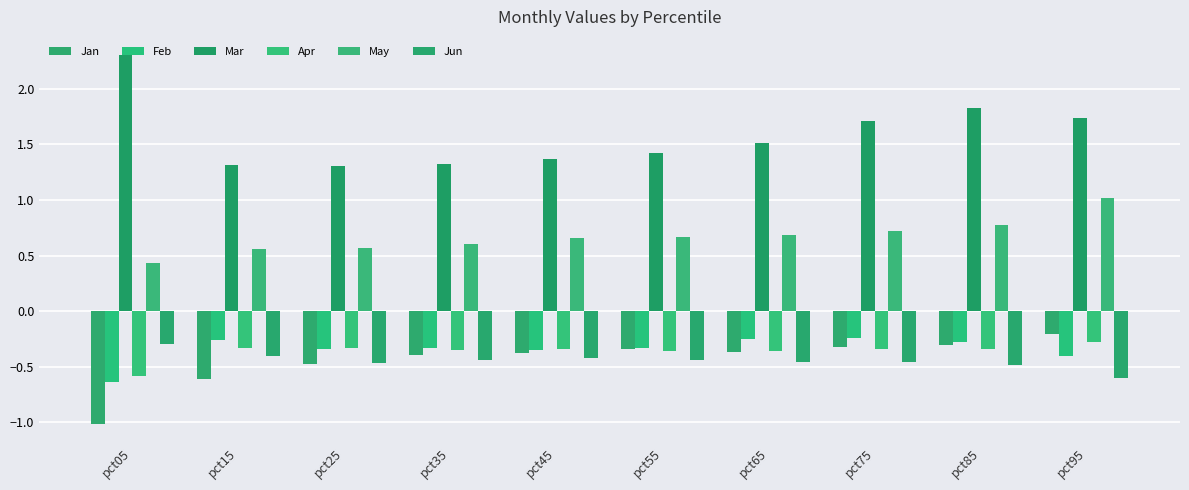

What is the difference between the Mar values at pct05 and pct35?

1.0